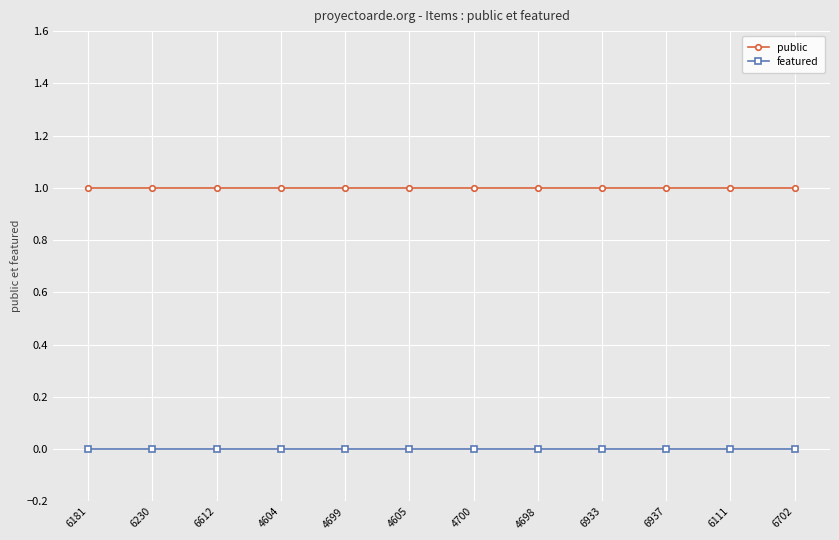

Does the chart have visible grid lines?

Yes